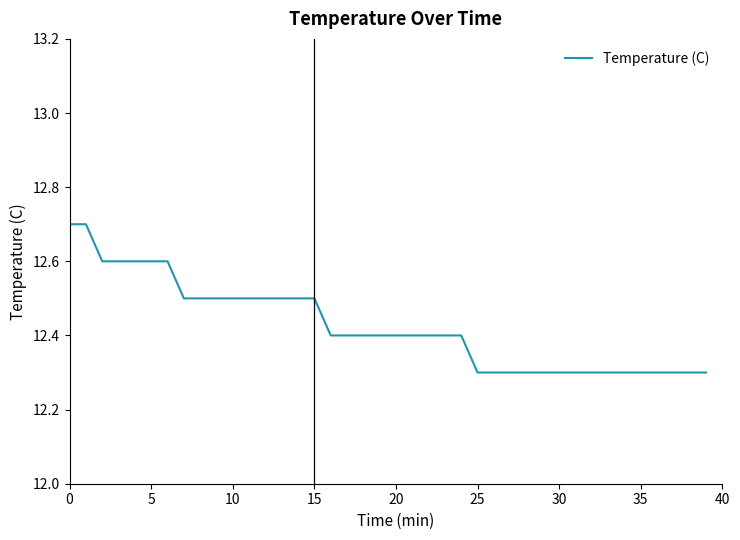

What is the difference between the maximum and minimum values?

0.4